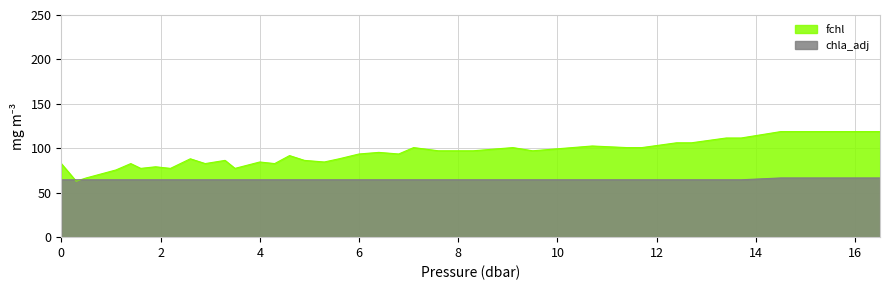

List the series in order of their peak value, lowest first.

chla_adj, fchl